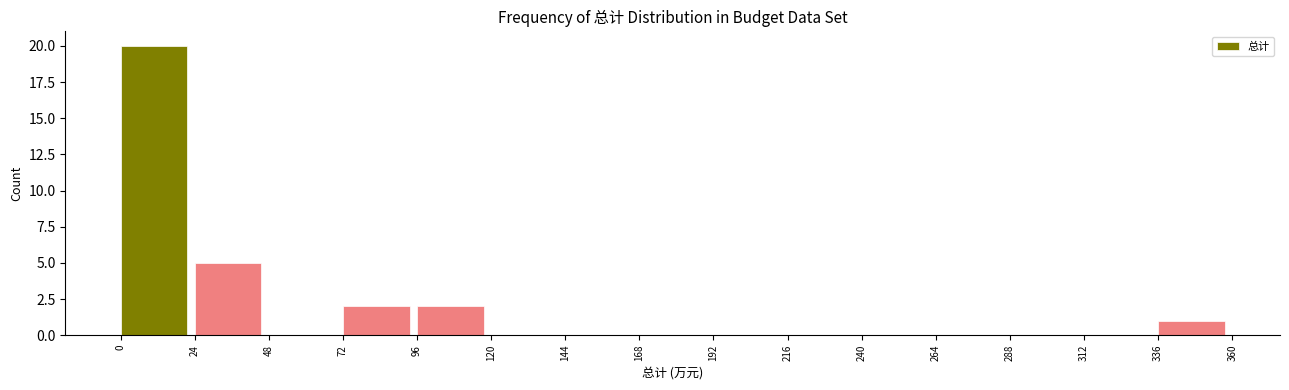

Over which range of the x-axis is the bar tallest?

0 to 24